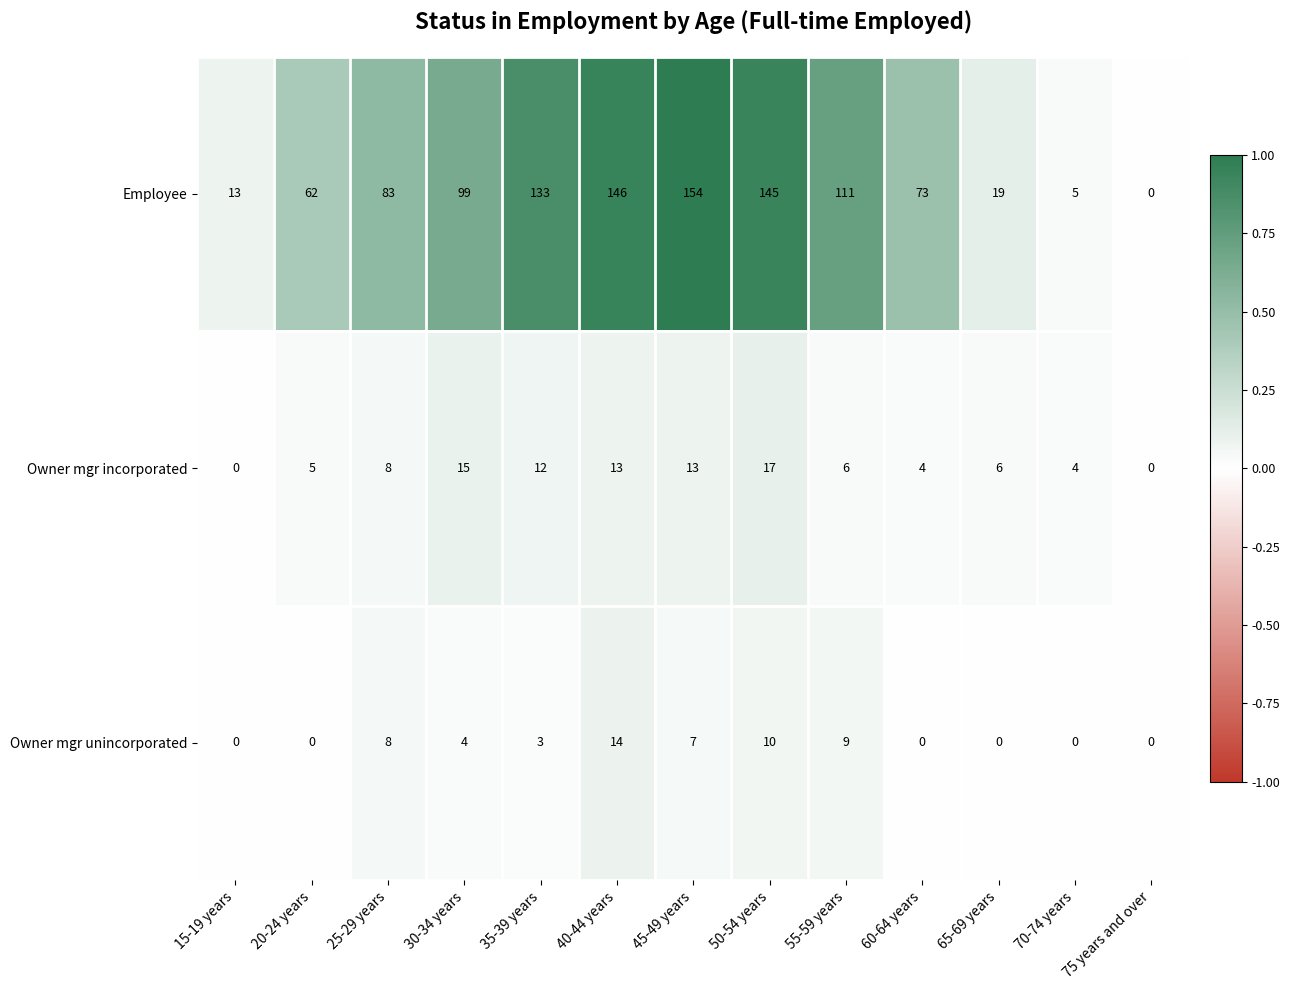

Is it true that Owner mgr unincorporated equals 4 at 30-34 years?

True